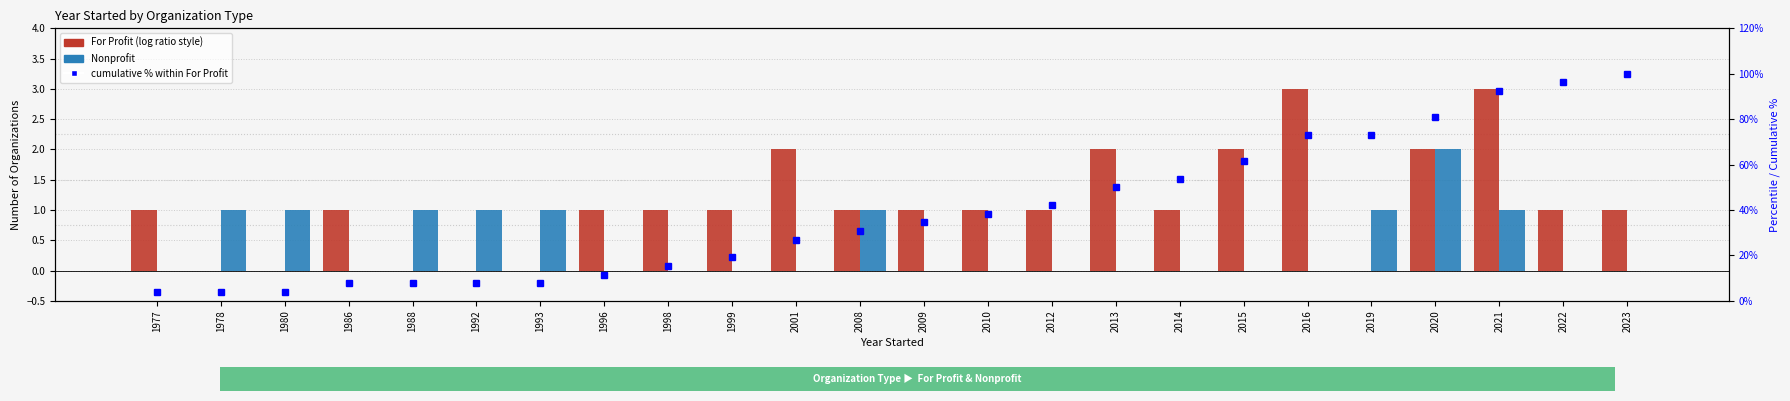

At how many categories does at least one series exceed 93?

2